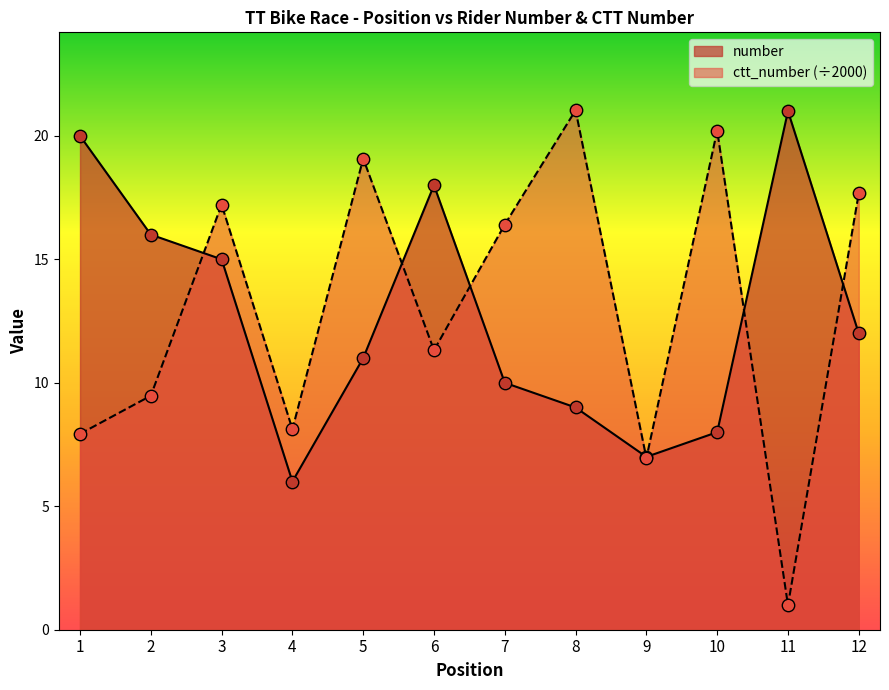

At how many categories does at least one series exceed 11?

10